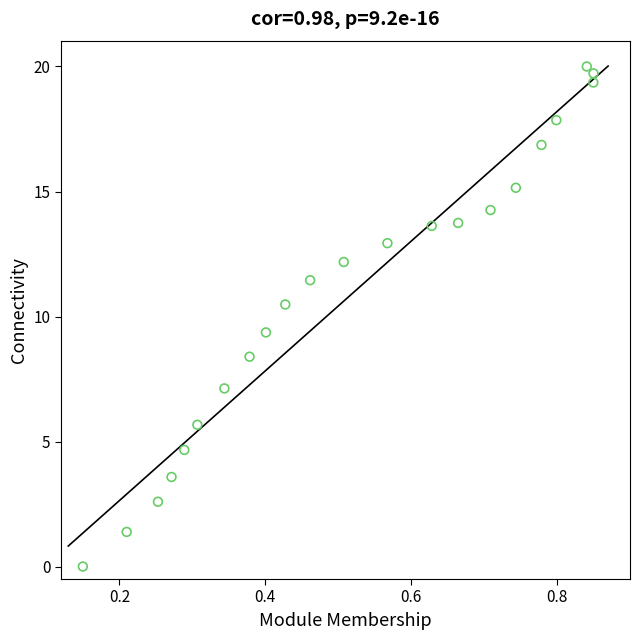

What is the range of Y values (max minus min)?

20.0